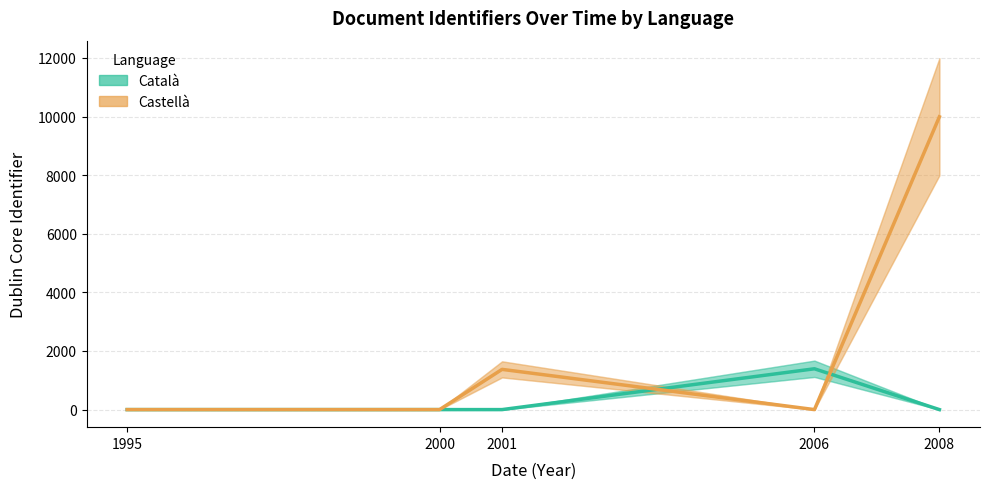

Does the chart have visible grid lines?

Yes